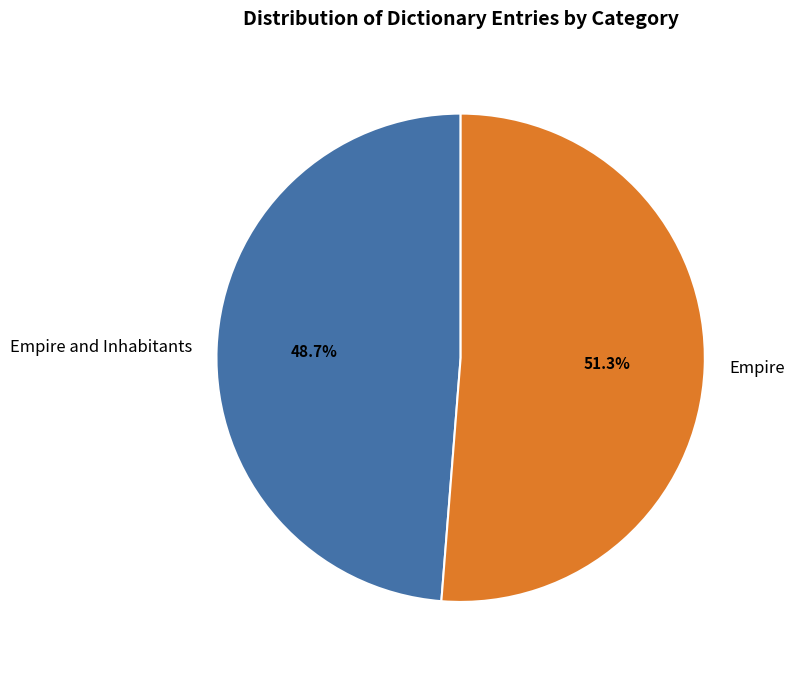

Does Empire represent more than half of the total?

Yes